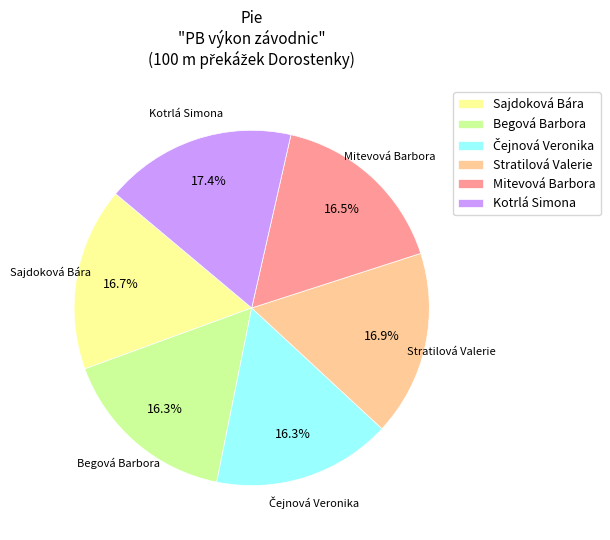

What is the ratio of the value at Stratilová Valerie to the value at Kotrlá Simona?

1.0